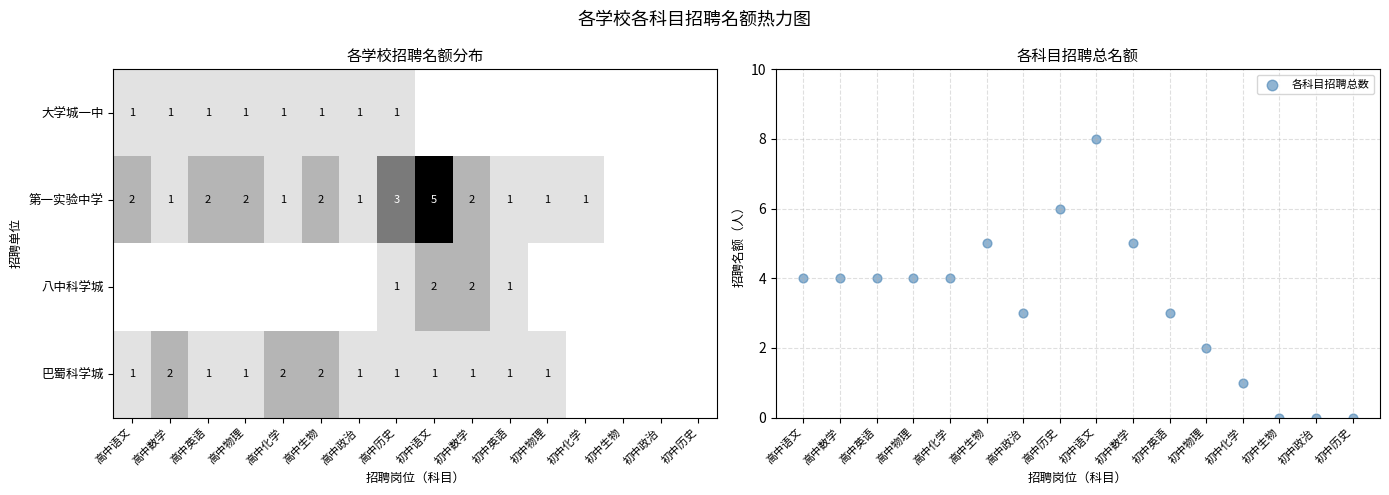

Between 初中数学 and 初中历史, which series saw the biggest shift?

各科目招聘总数